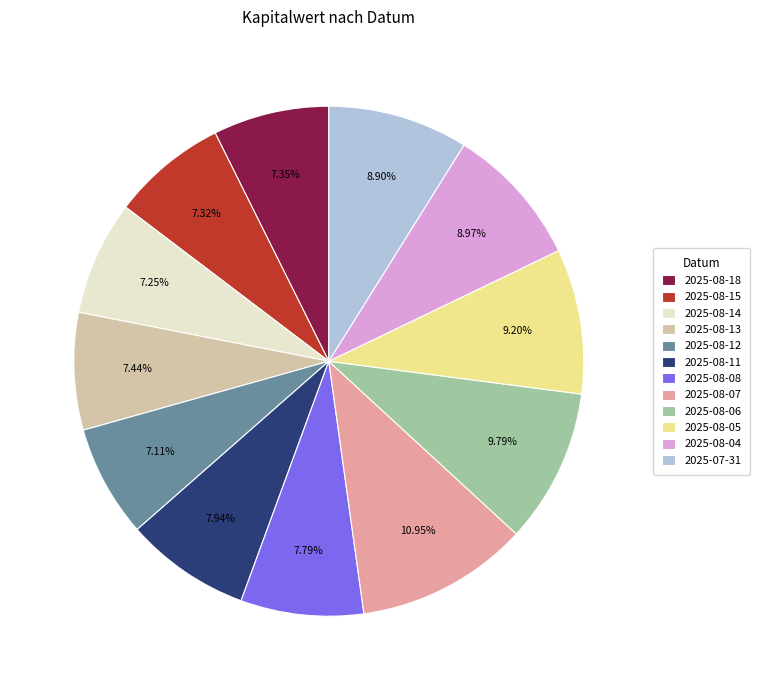

Does 2025-08-13 represent more than half of the total?

No